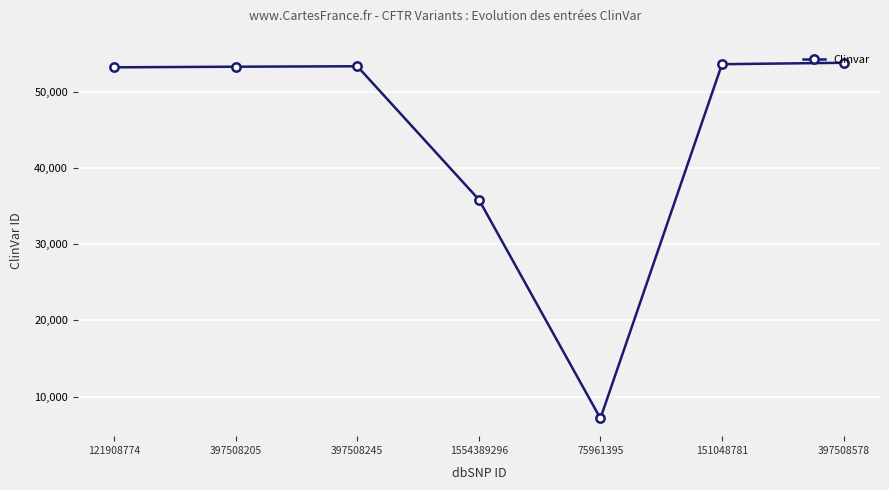

Approximately how many times larger is the value at 397508578 compared to 121908774?

1.0